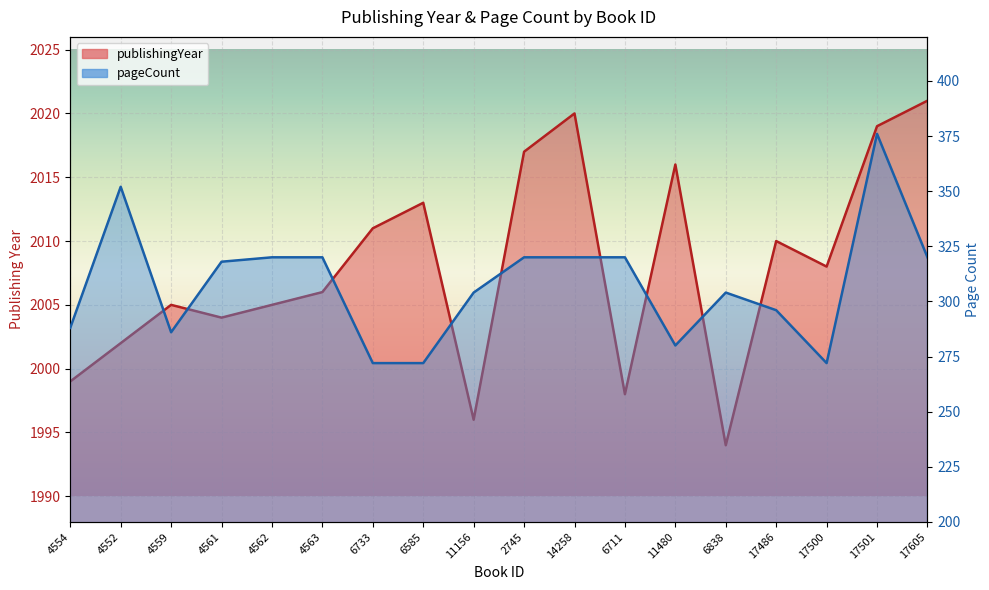

Which series has the widest spread of values?

pageCount